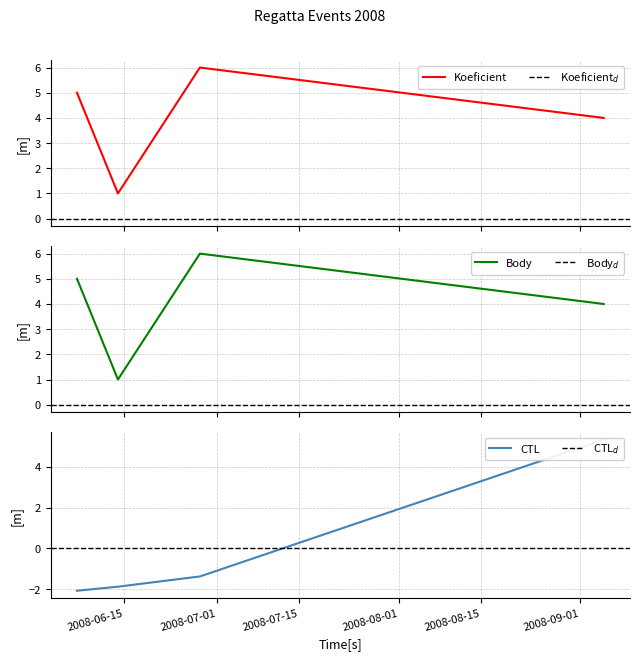

The value of CTL at 2008-06-07 is -2.1. True or false?

True